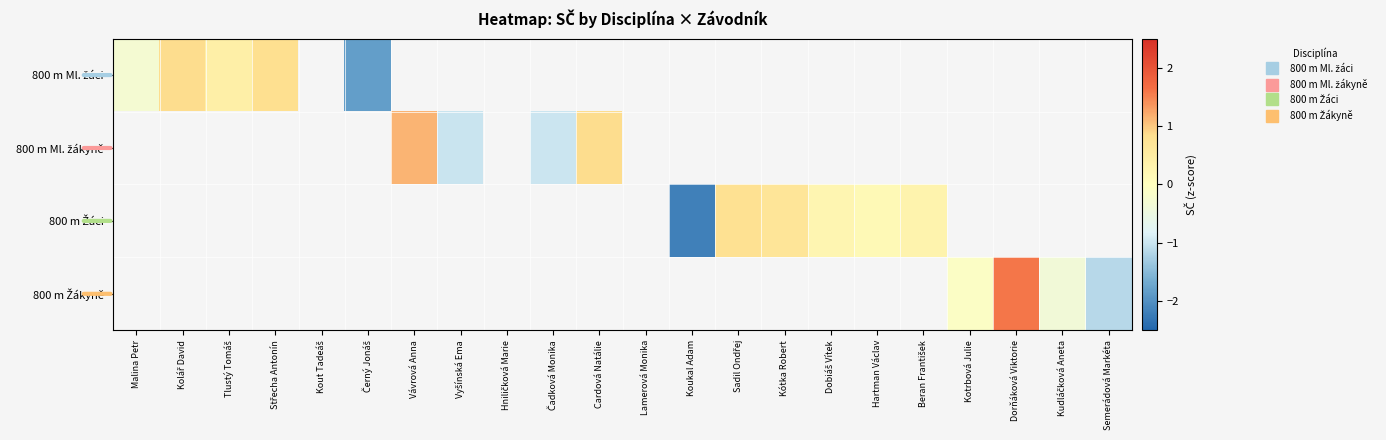

How many values in 800 m Žáci are above zero?

5